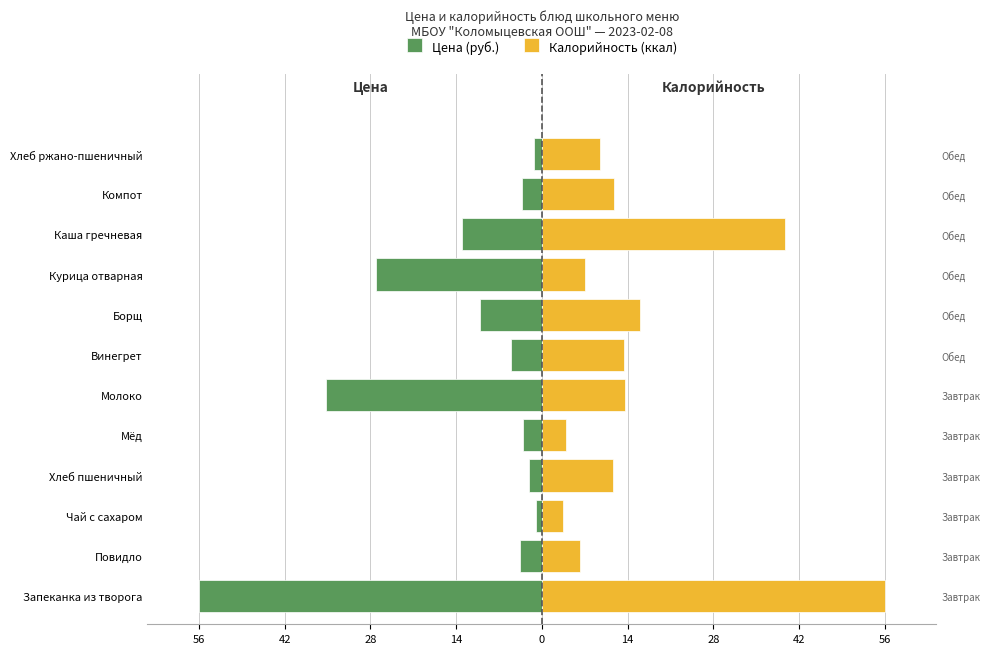

Which series has the largest total across all categories?

Калорийность (ккал)